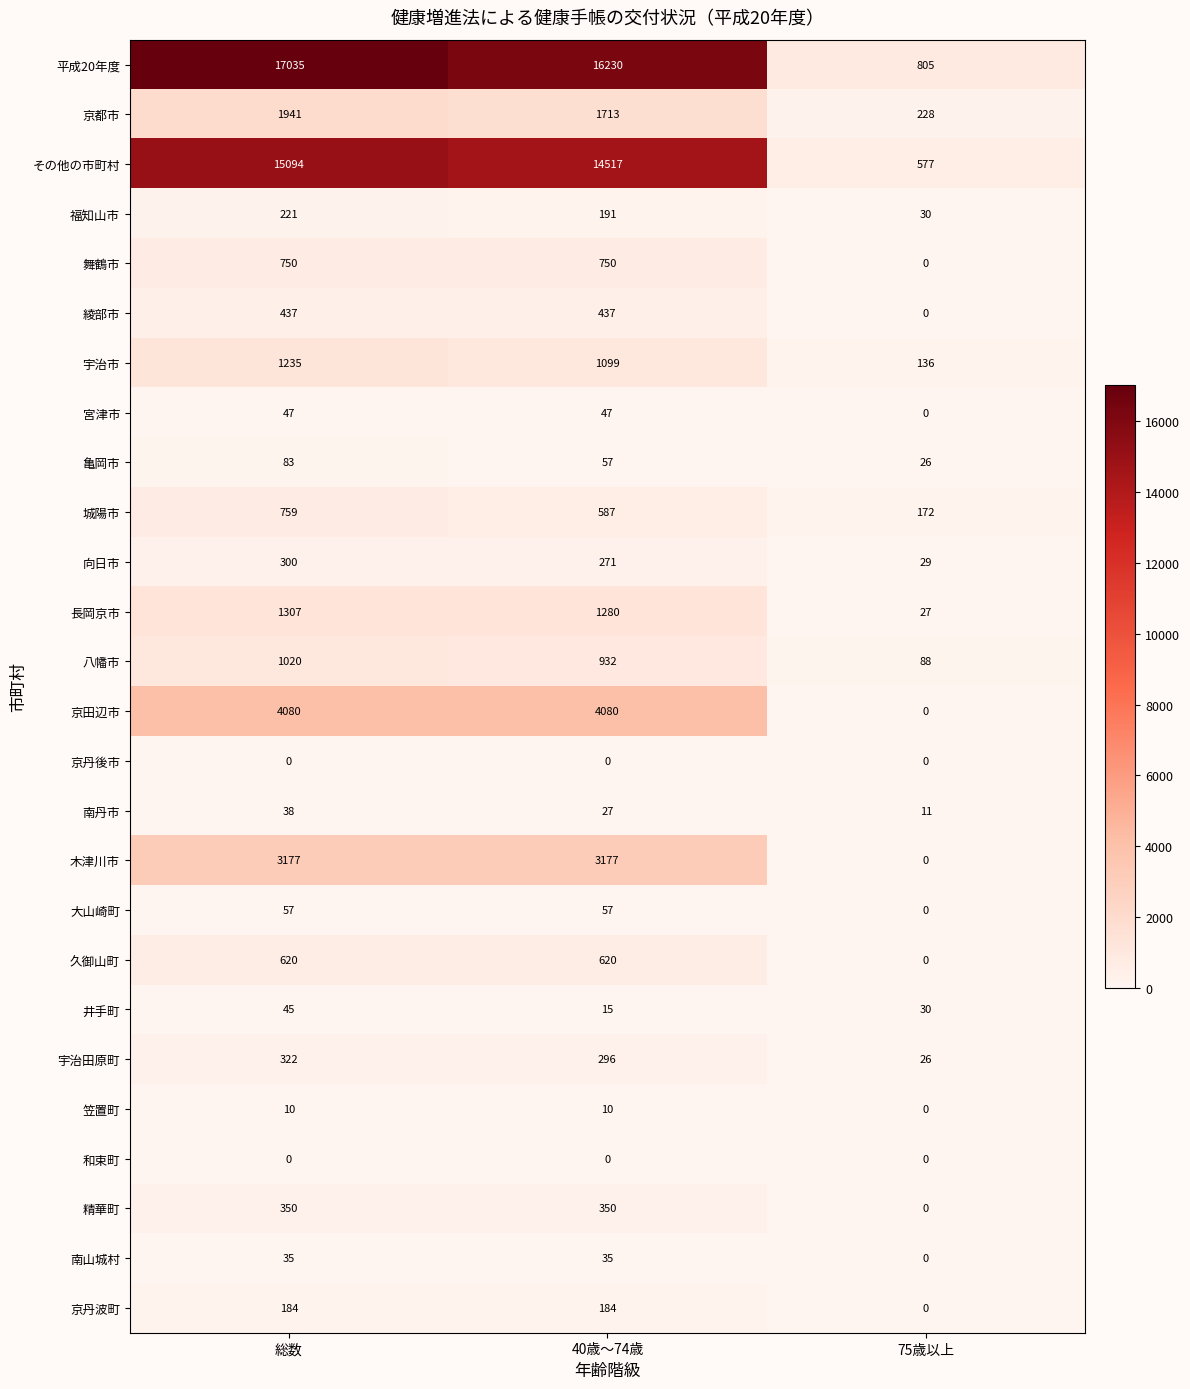

At which category is the sum across all series the highest?

総数